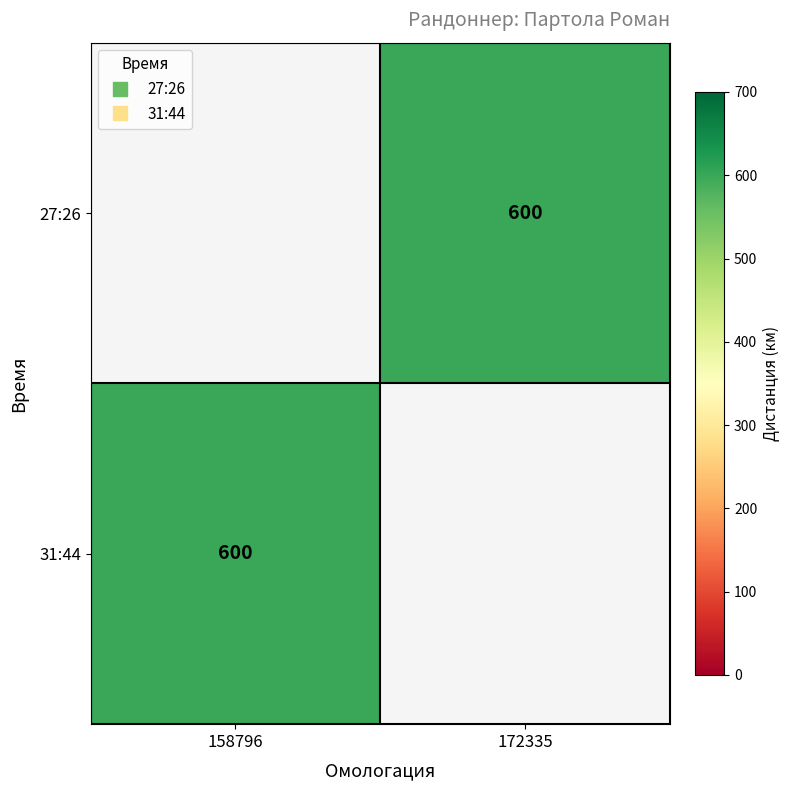

Is it true that 31:44 equals 600.0 at 158796?

True